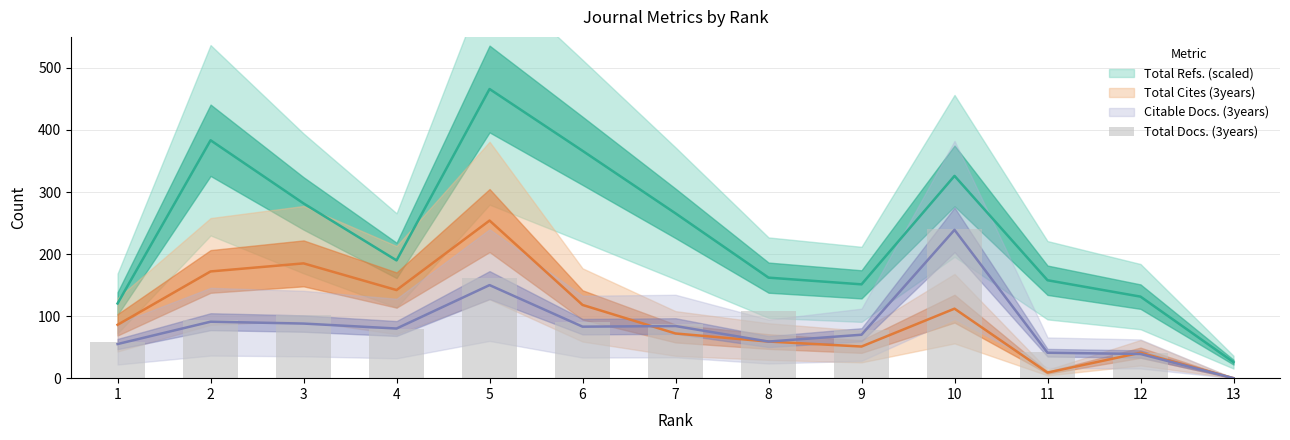

What value does the data have at 3?

101